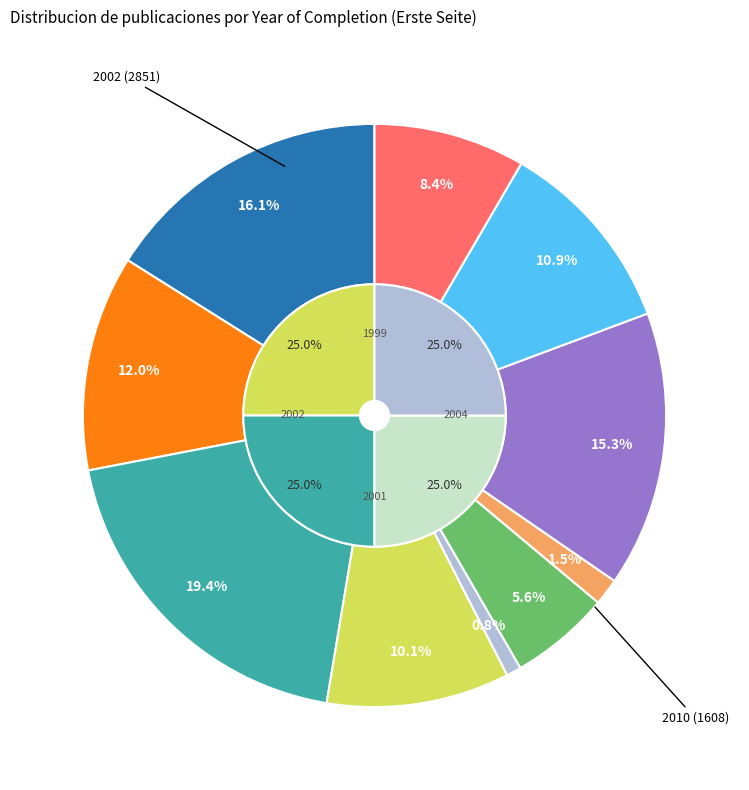

What is the smallest slice in the pie chart?

2005